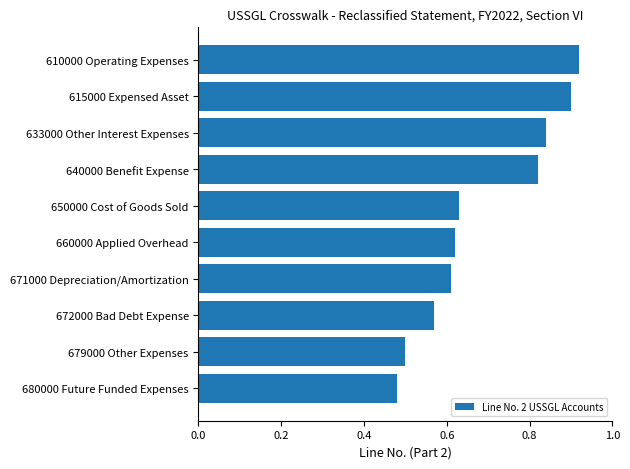

What position from the bottom is 672000 Bad Debt Expense?

3